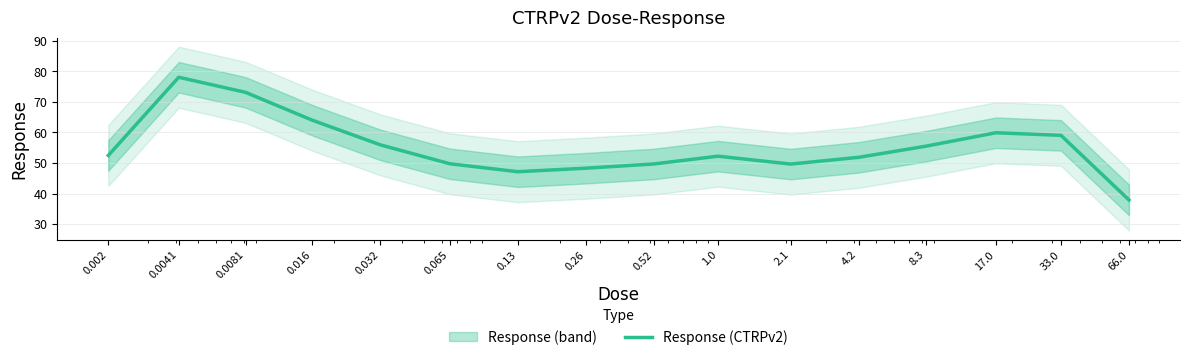

Rank the categories by value from lowest to highest.

66.0, 0.13, 0.26, 2.1, 0.52, 0.065, 4.2, 1.0, 0.002, 8.3, 0.032, 33.0, 17.0, 0.016, 0.0081, 0.0041